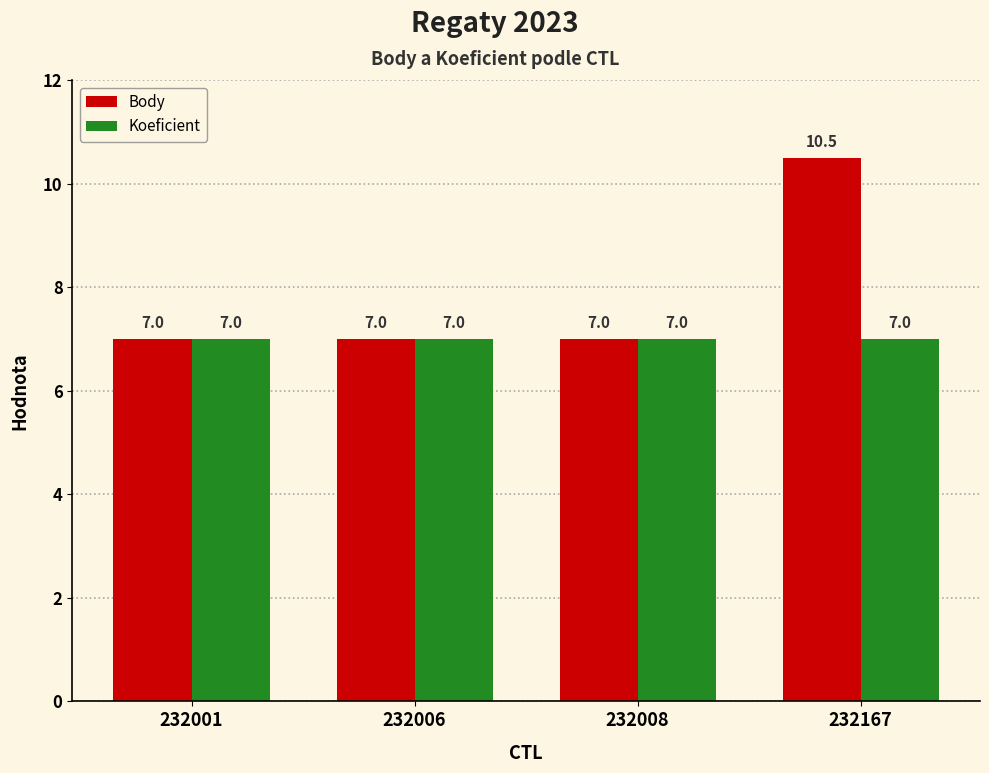

How many series are shown in this chart?

2